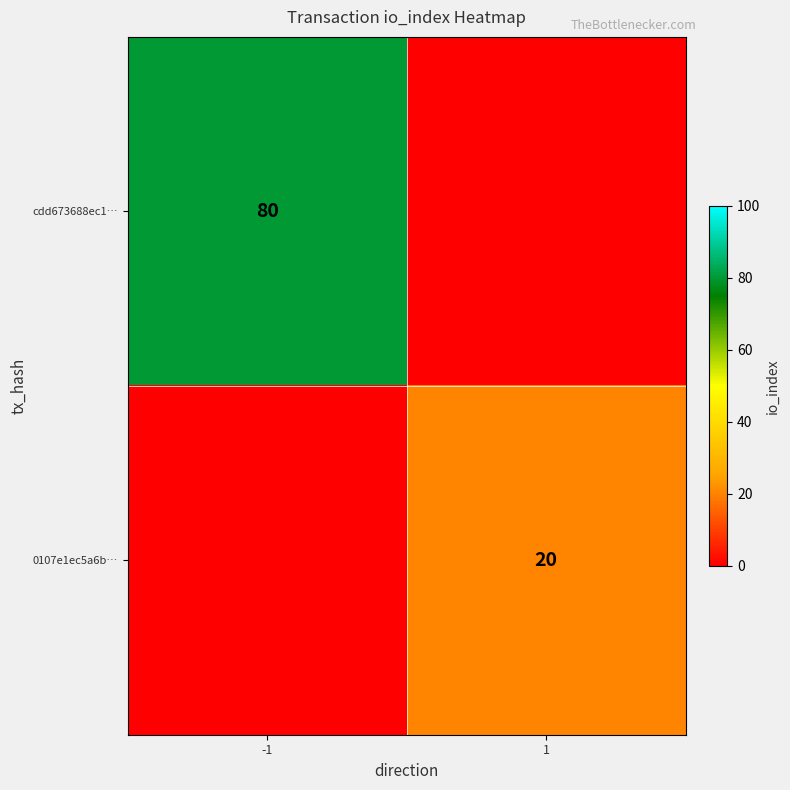

Is it true that 0107e1ec5a6b… equals 32 at 1?

False